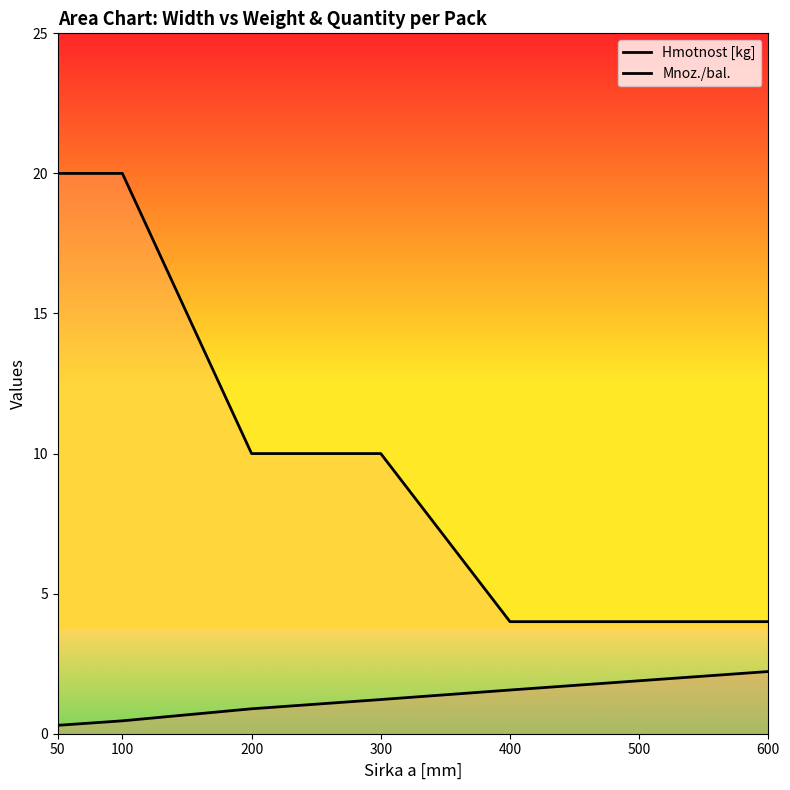

True or false: Hmotnost [kg] has more than 1 interior local peaks.

False